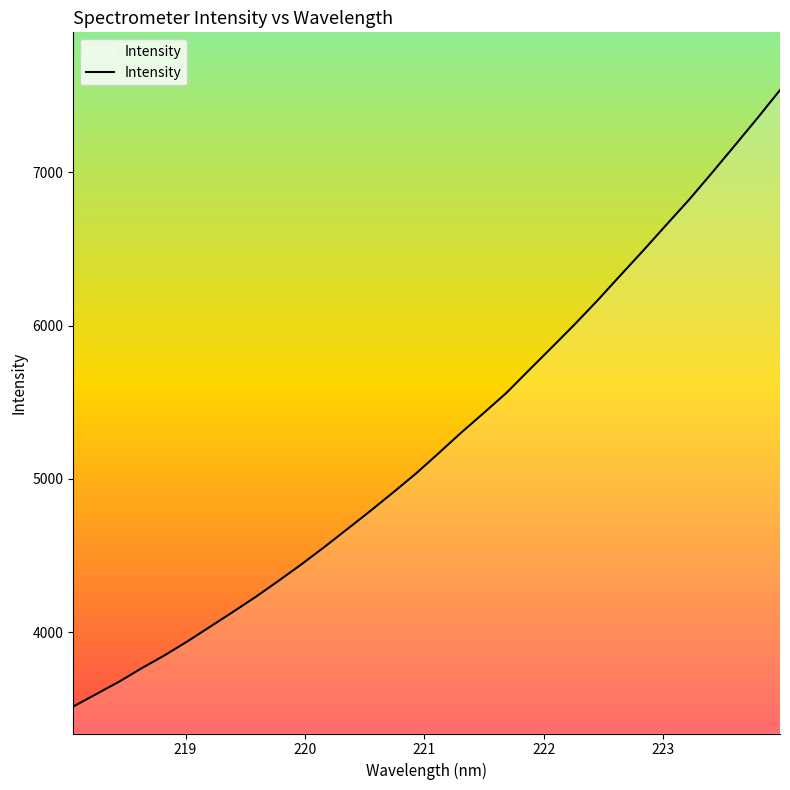

What is the difference between the maximum and minimum values?

4023.1